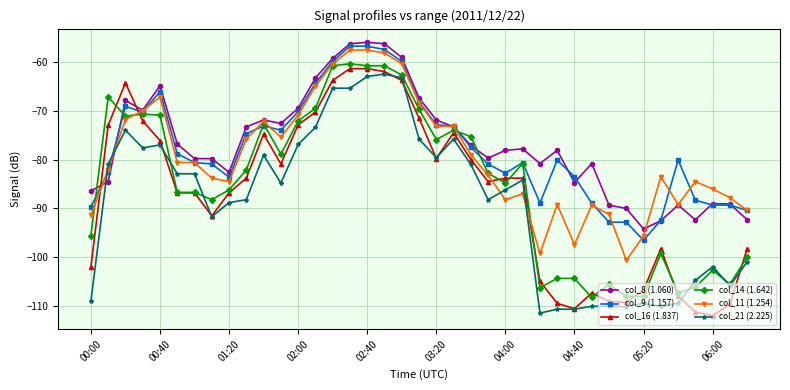

Which series has the widest spread of values?

col_16 (1.837)